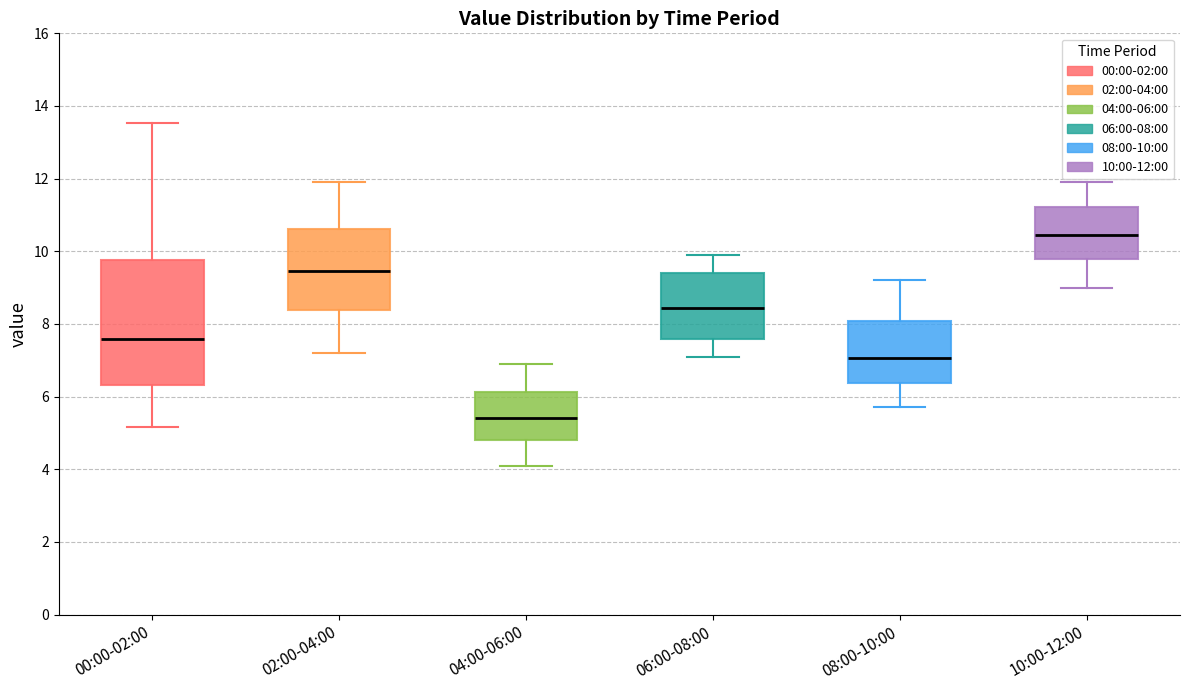

Reading left to right, transcribe this box plot: for each box, give where its median line is, the range the box spans, and where its two whiskers end, as read against the y-axis. The values are not printed on the chart, so give them approximately, as read against the axis.

00:00-02:00: median 7.6, box 6.4 to 9.8, whiskers 5.2 to 13.6
02:00-04:00: median 9.4, box 8.4 to 10.6, whiskers 7.2 to 12.0
04:00-06:00: median 5.4, box 4.8 to 6.2, whiskers 4.2 to 7.0
06:00-08:00: median 8.4, box 7.6 to 9.4, whiskers 7.2 to 10.0
08:00-10:00: median 7.0, box 6.4 to 8.0, whiskers 5.8 to 9.2
10:00-12:00: median 10.4, box 9.8 to 11.2, whiskers 9.0 to 12.0